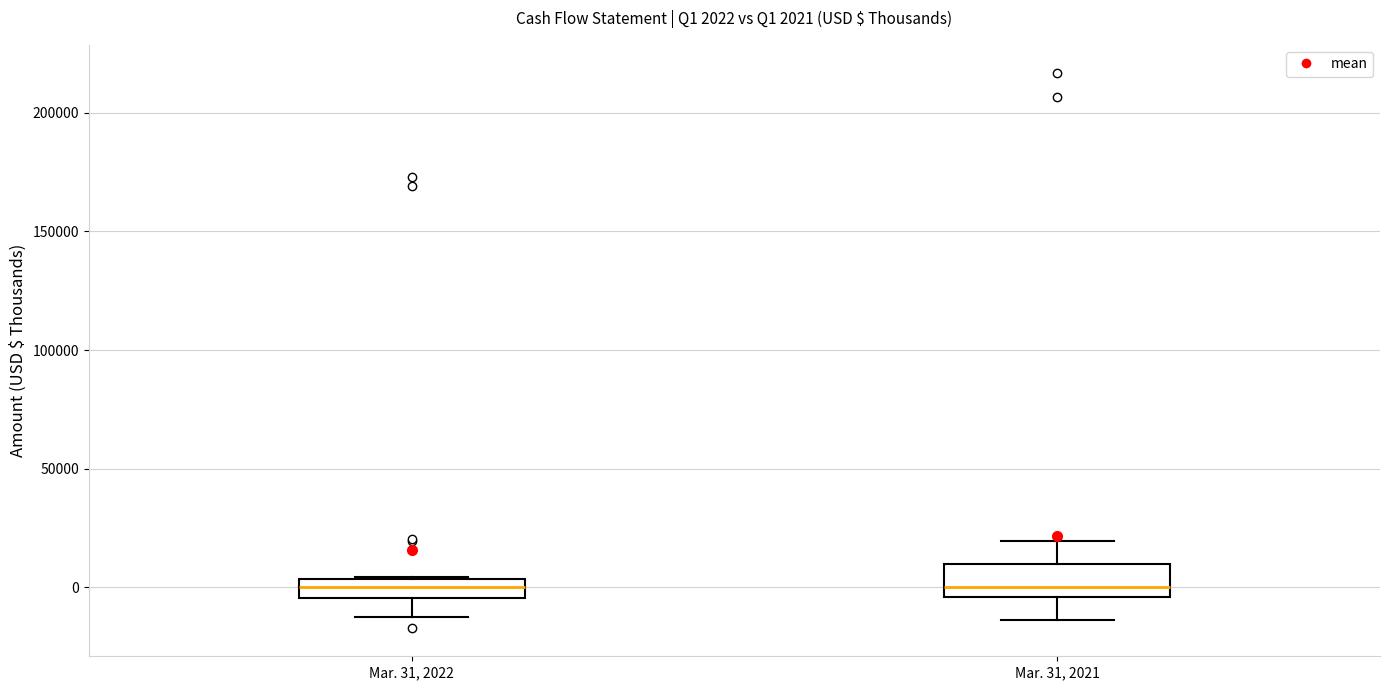

Which box is the tallest, from its lower edge to its upper edge?

Mar. 31, 2021